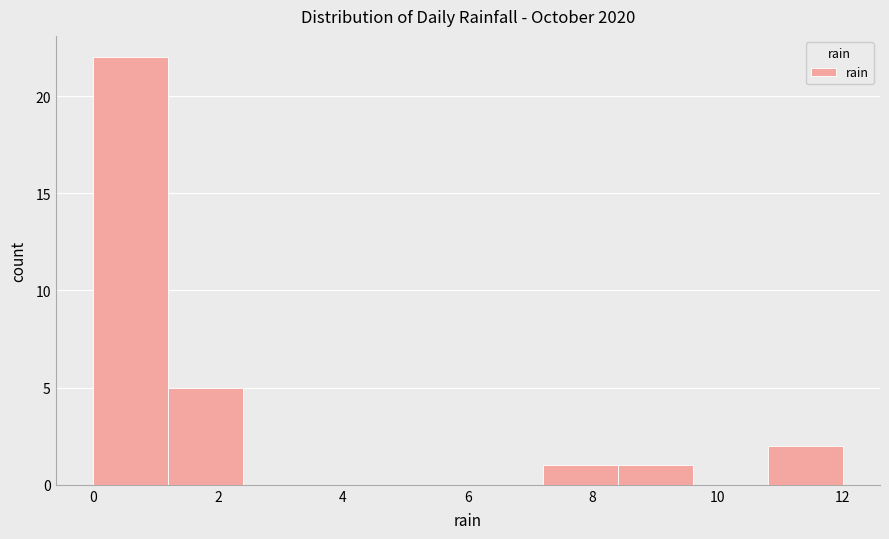

Reading left to right, transcribe this chart: for each bar, give the range it covers on the x-axis and its height. The values are not printed on the chart, so give them approximately, as read against the axis.

0.0 to 1.2: 22
1.2 to 2.4: 5
2.4 to 3.6: 0
3.6 to 4.8: 0
4.8 to 6.0: 0
6.0 to 7.2: 0
7.2 to 8.4: 1
8.4 to 9.6: 1
9.6 to 10.8: 0
10.8 to 12.0: 2